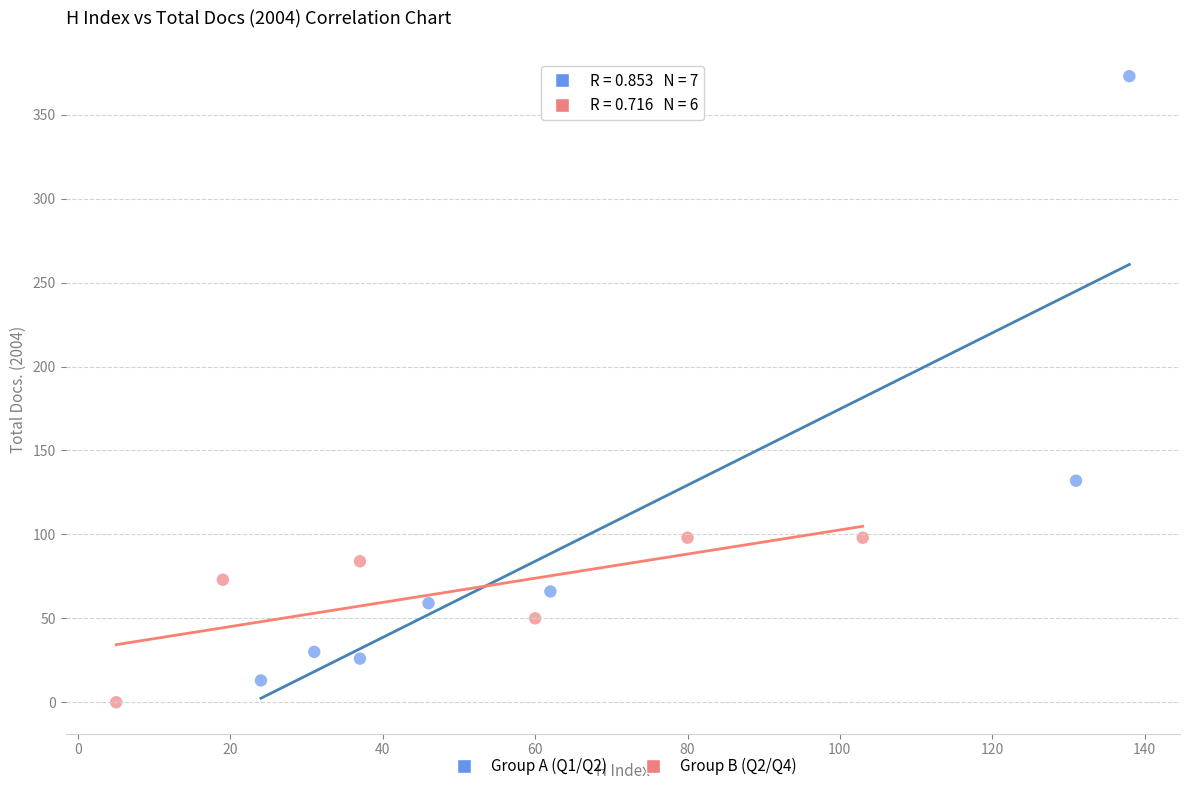

Which series has the largest Y range (max minus min)?

Group A (Q1/Q2)